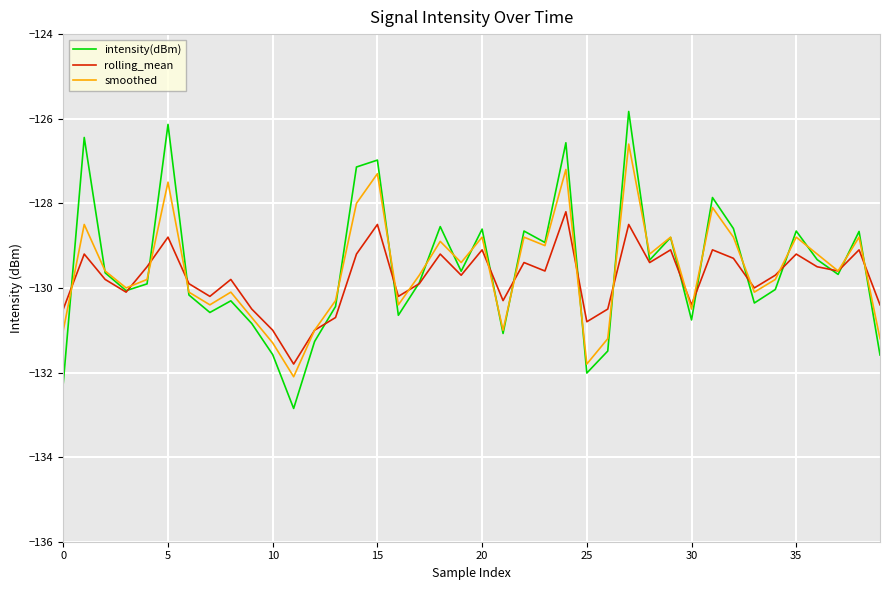

What is the maximum value shown in the chart?

-125.8